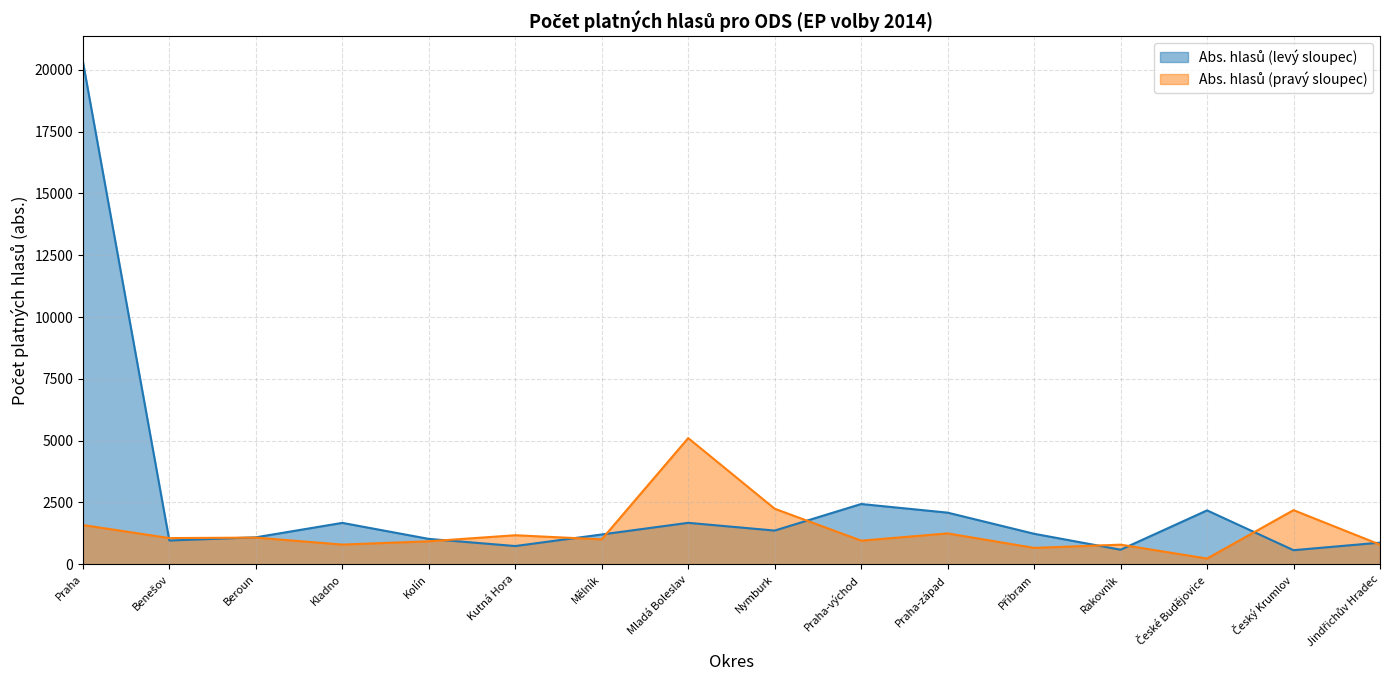

What is the maximum value shown in the chart?

20339